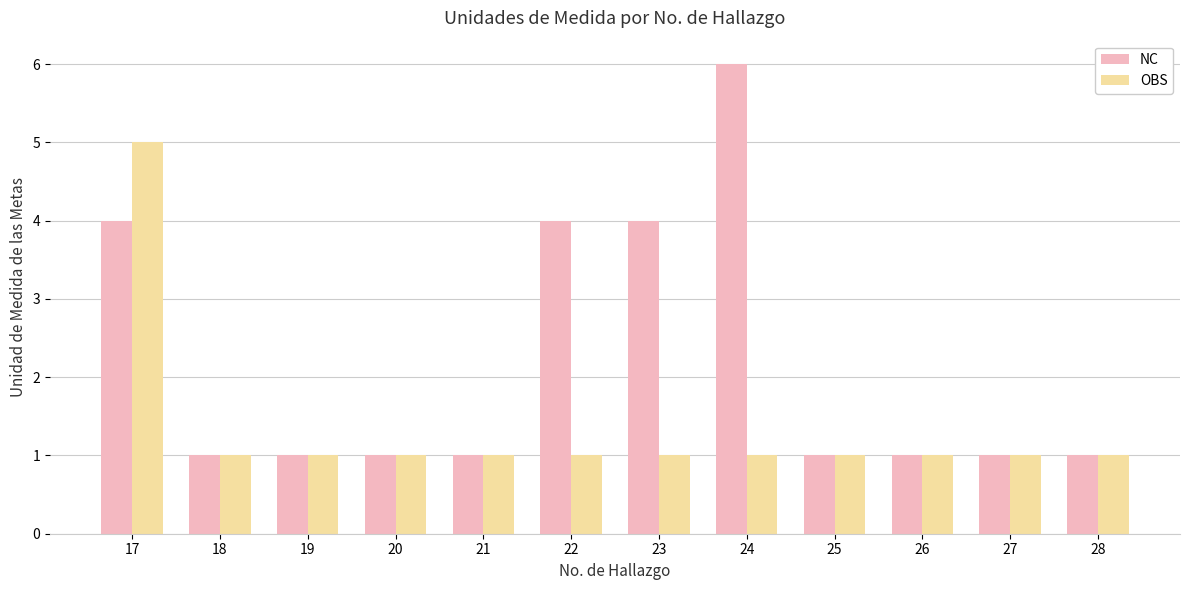

What is the minimum value for NC?

1